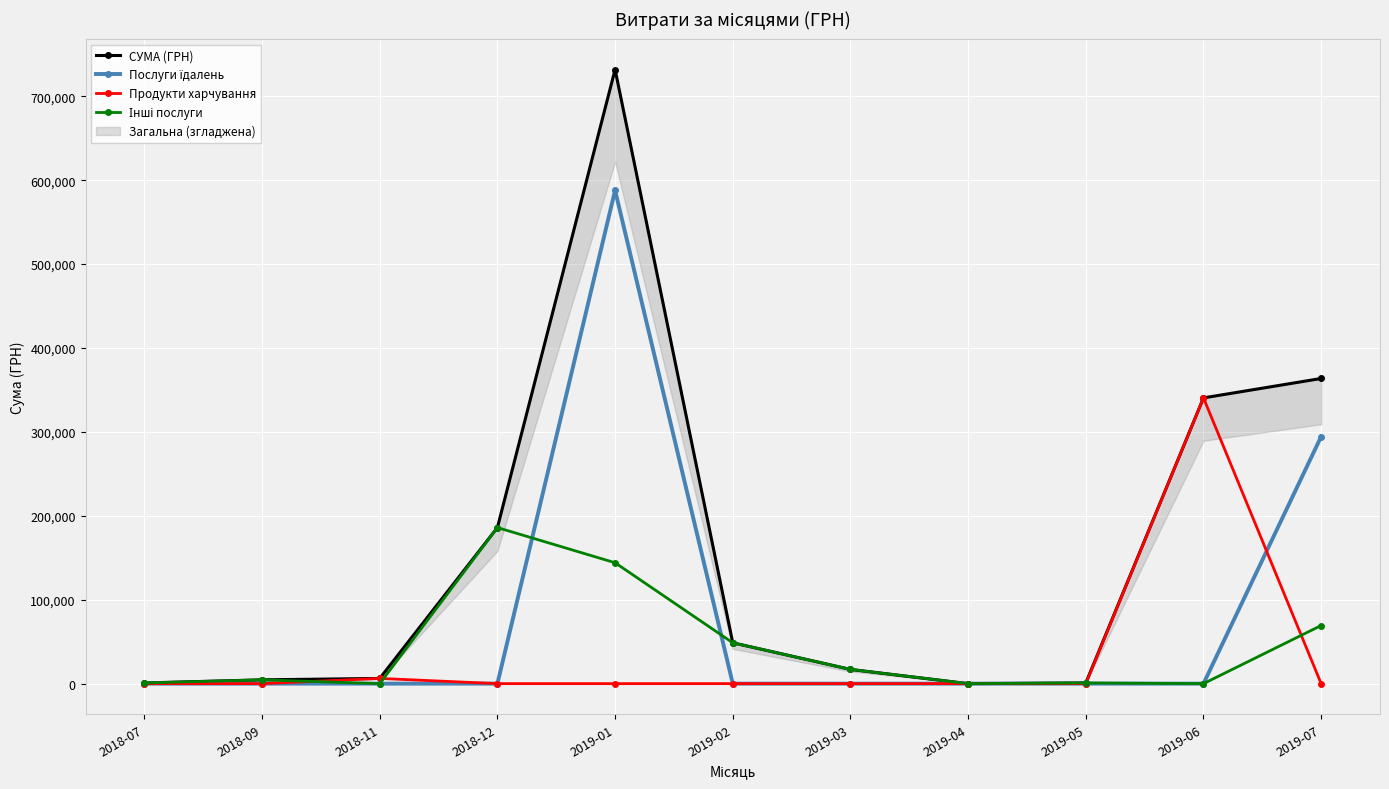

What is the greatest value displayed?

731980.0